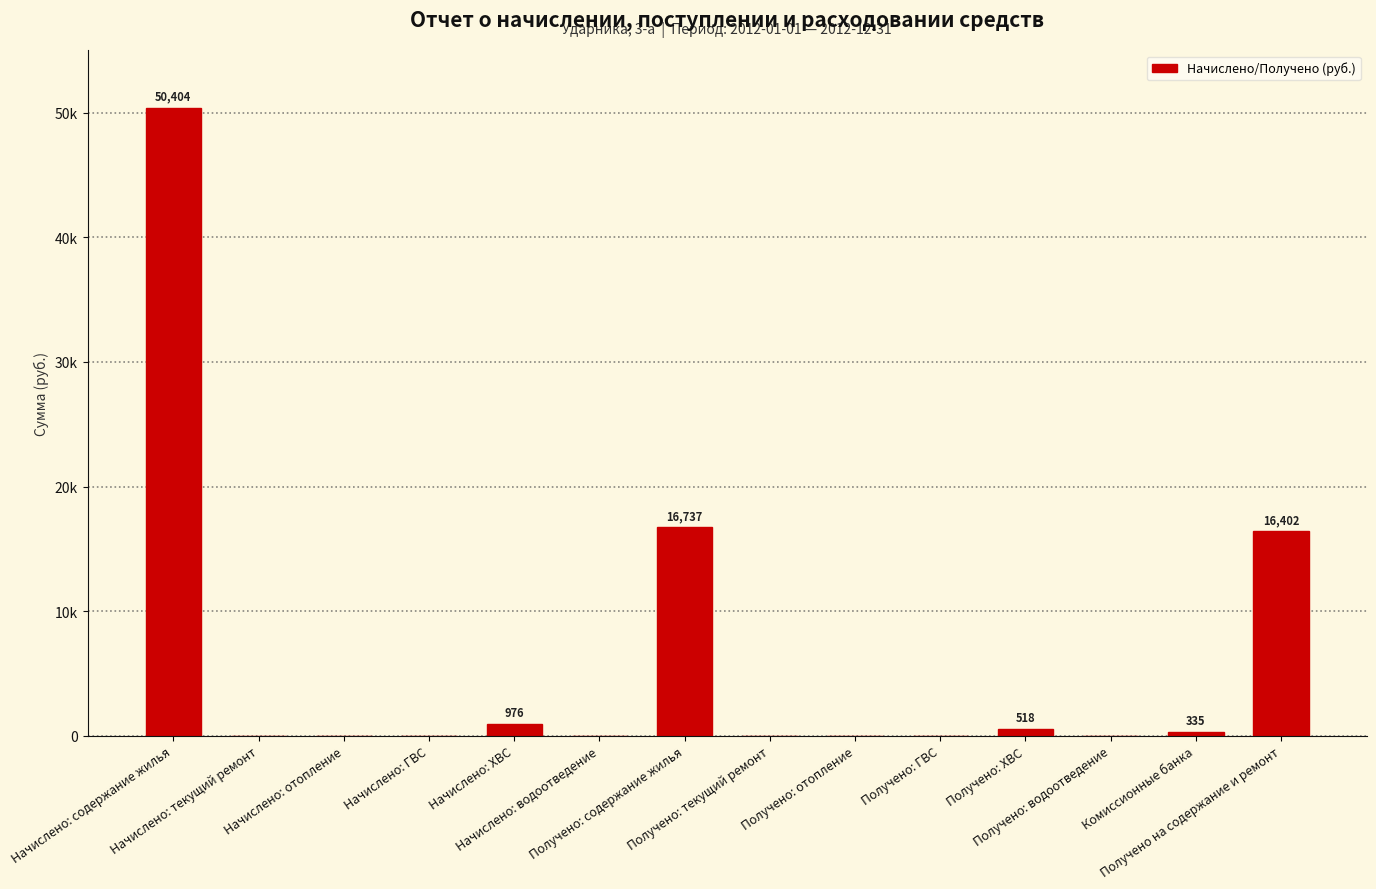

Reading left to right, extract all data points from this chart.

Начислено: содержание жилья=50404.4	Начислено: текущий ремонт=0.0	Начислено: отопление=0.0	Начислено: ГВС=0.0	Начислено: ХВС=976.1	Начислено: водоотведение=0.0	Получено: содержание жилья=16737.1	Получено: текущий ремонт=0.0	Получено: отопление=0.0	Получено: ГВС=0.0	Получено: ХВС=518.0	Получено: водоотведение=0.0	Комиссионные банка=334.7	Получено на содержание и ремонт=16402.4